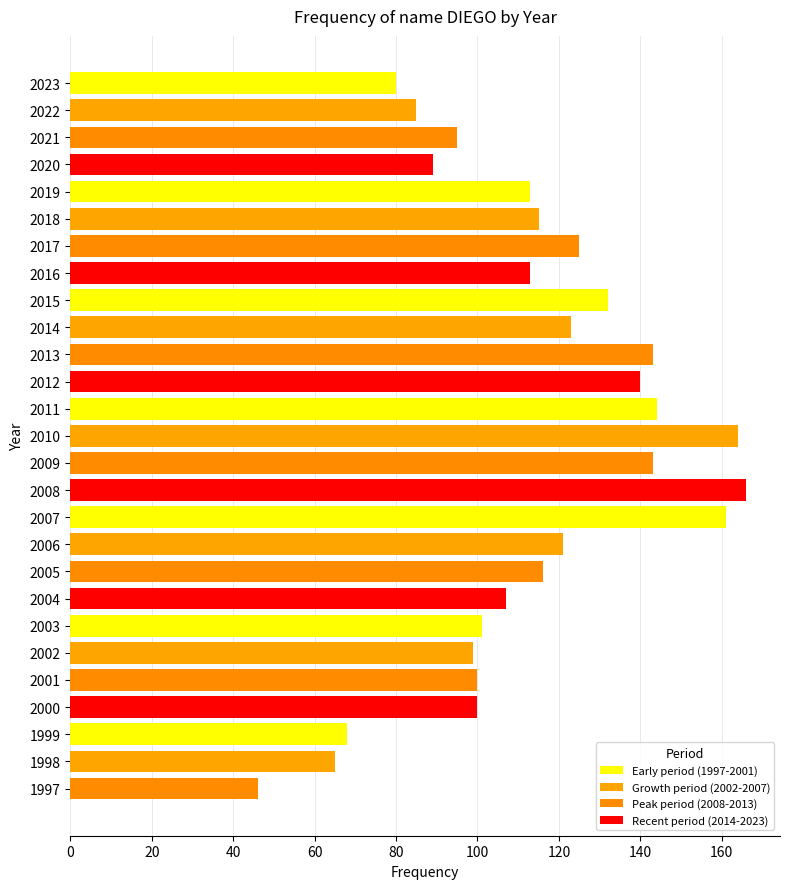

What is the change in value from 2020 to 2014?

+34